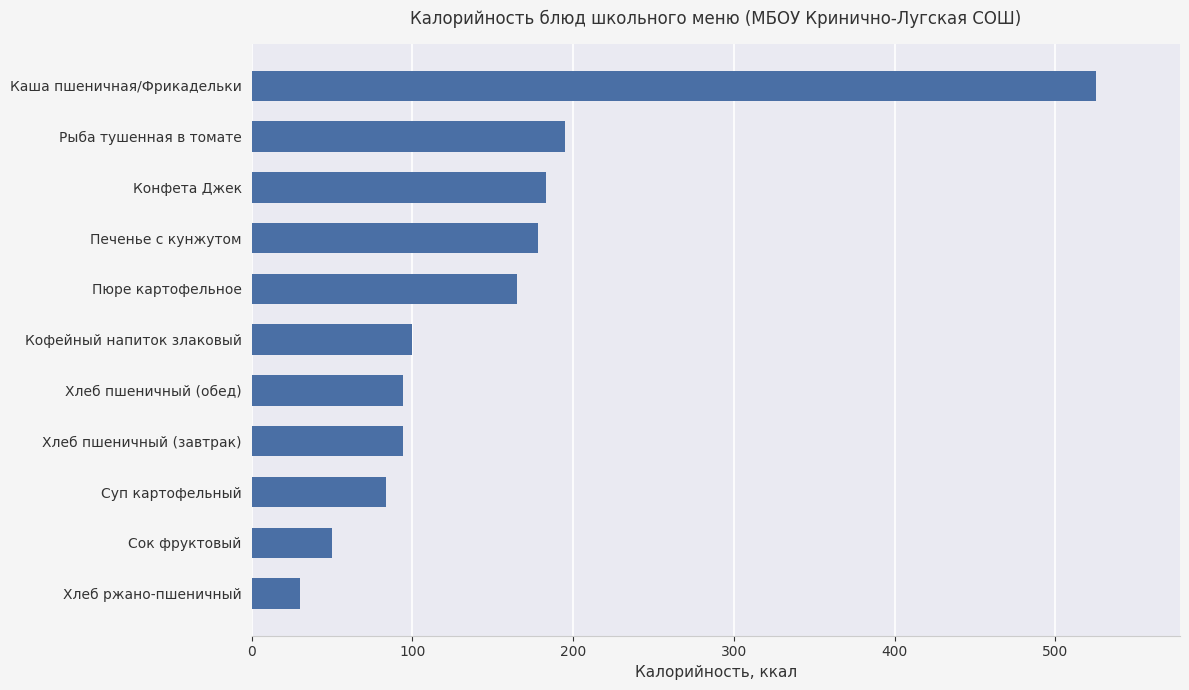

What is the difference between the second highest and second lowest values?

145.0